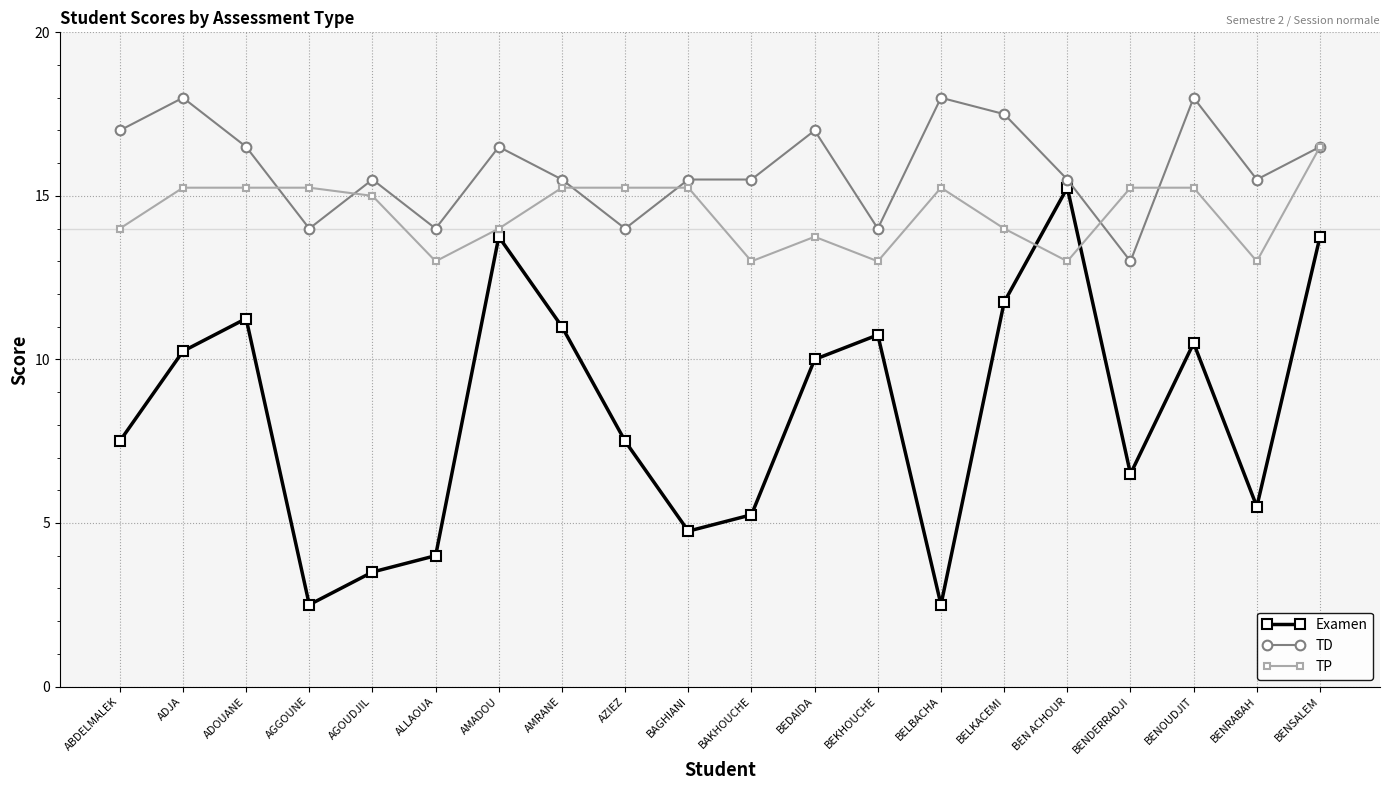

Rank the series by their maximum value, from highest to lowest.

TD, TP, Examen